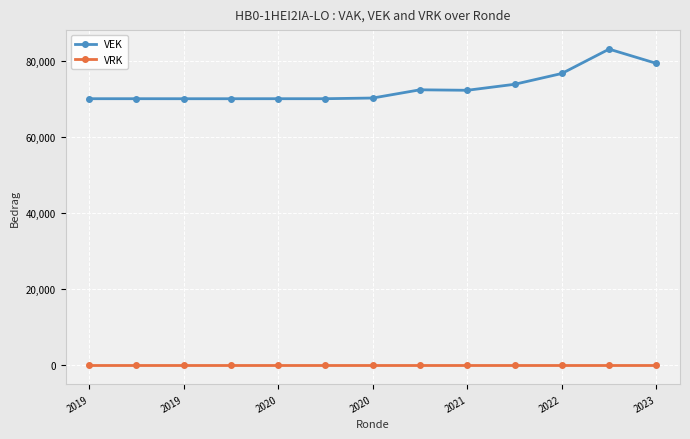

What is the lowest value of the VEK series?

70062